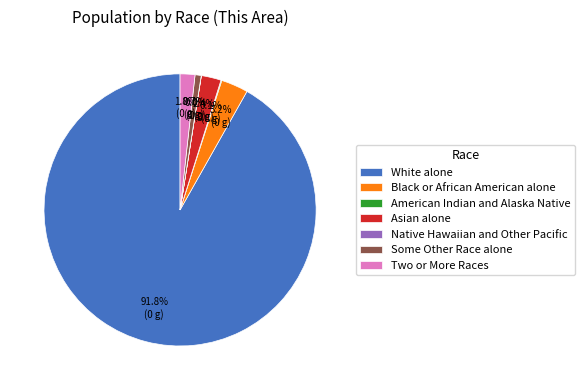

The Some Other Race alone slice represents 1% of the pie. True or false?

True